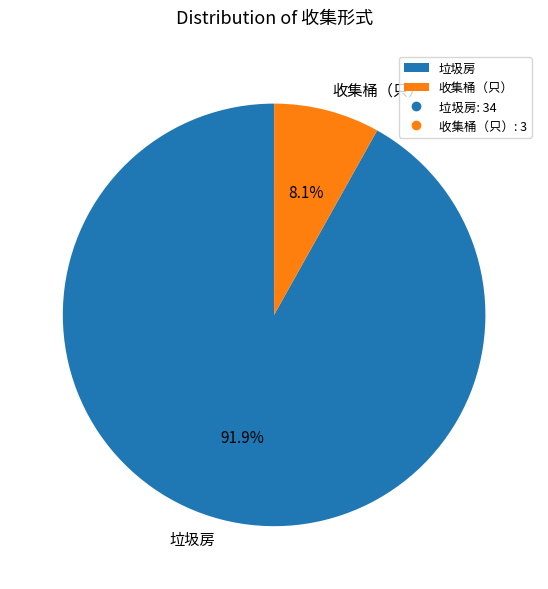

Is there a majority slice in this chart?

Yes